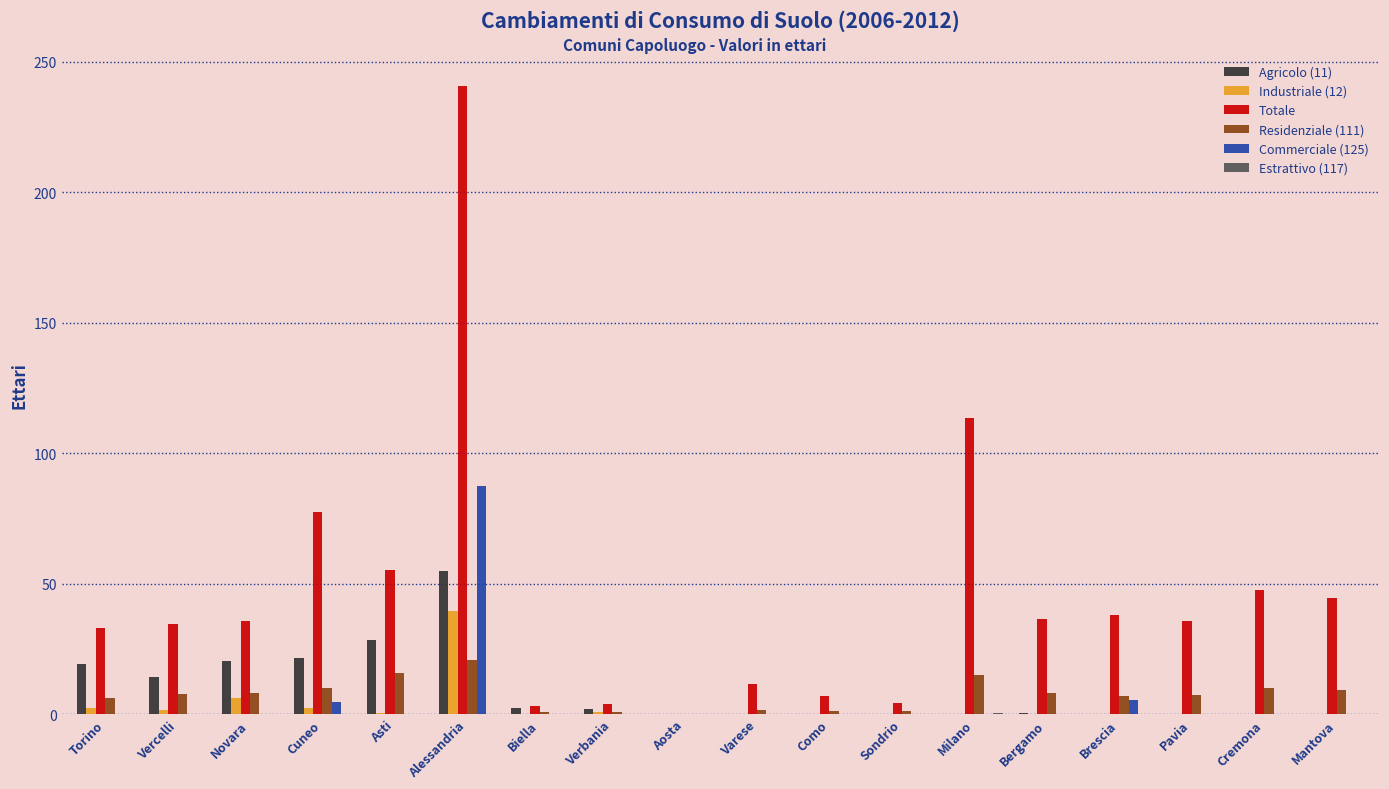

Between Varese and Brescia, which series saw the biggest shift?

Totale